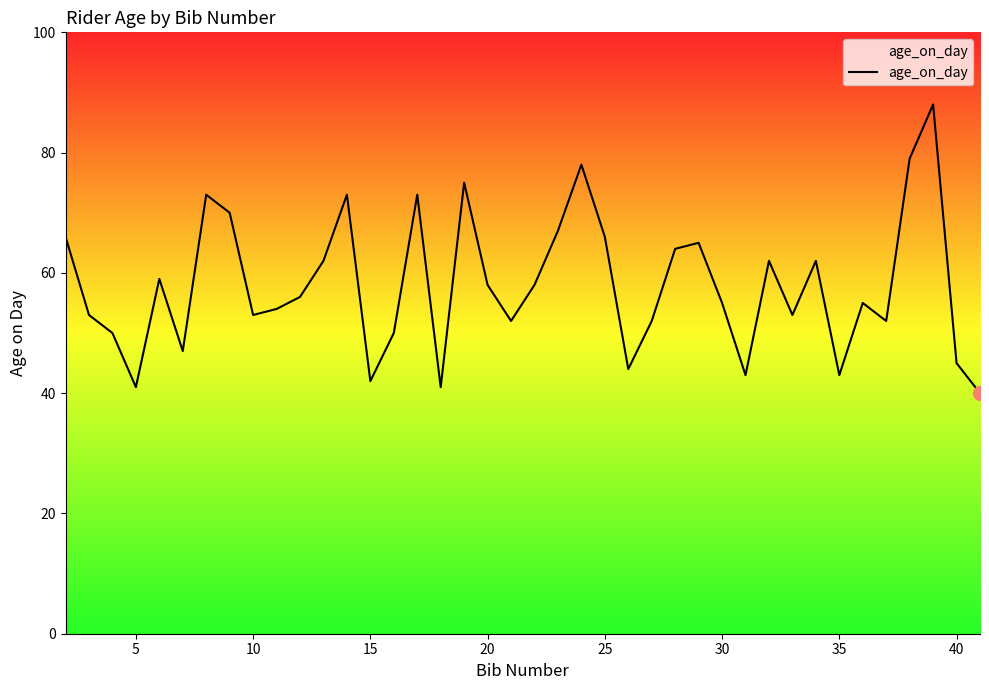

What is the difference between the maximum and minimum values?

48